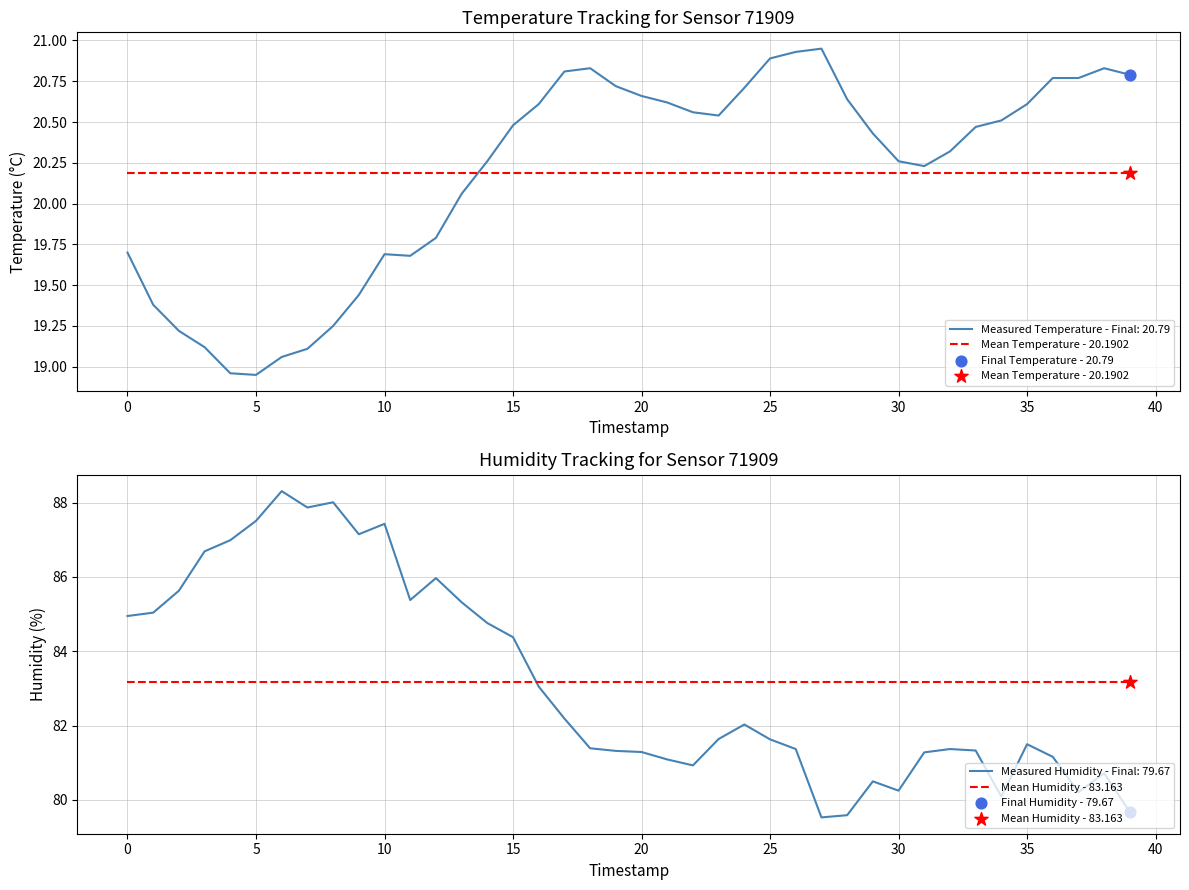

Which series has the widest spread of Y values?

Mean Temperature - 20.1902